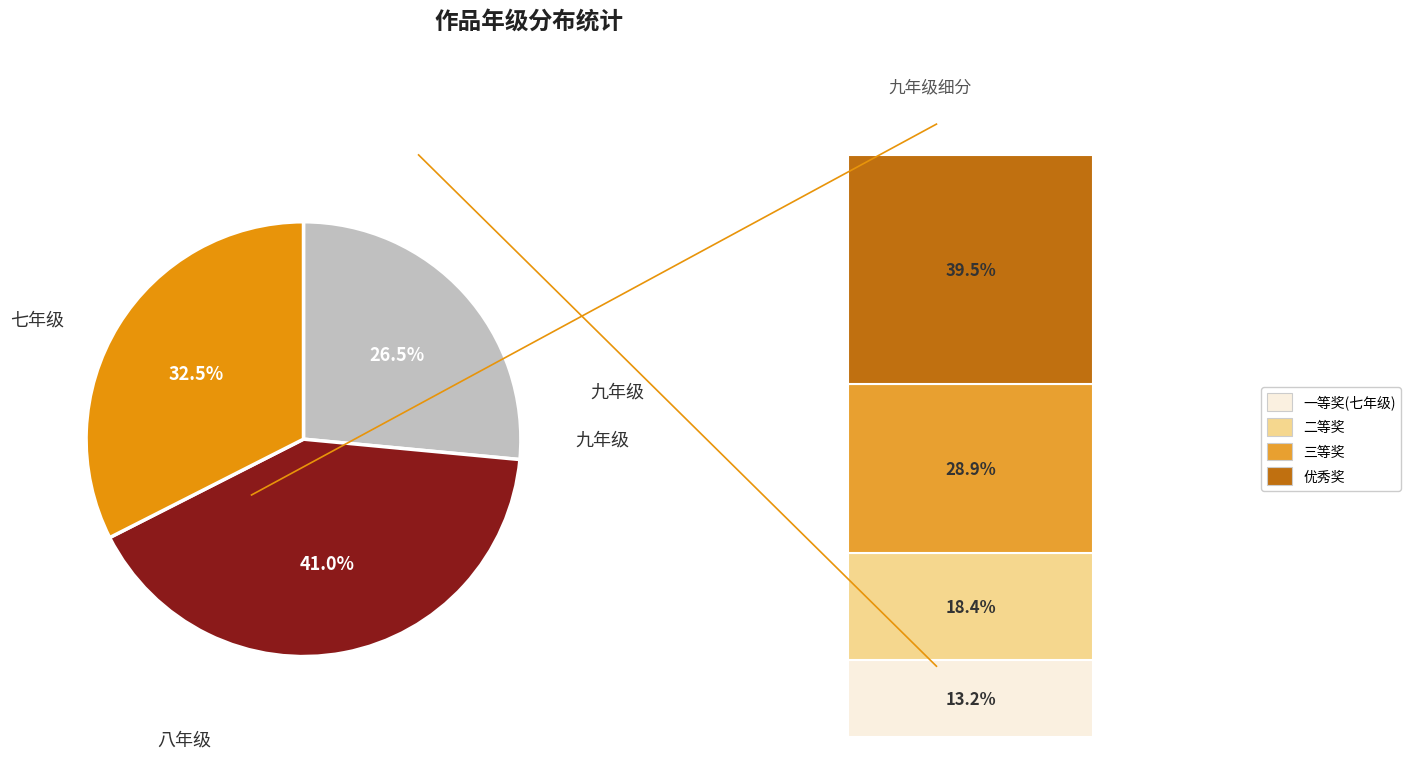

Is there a majority slice in this chart?

No